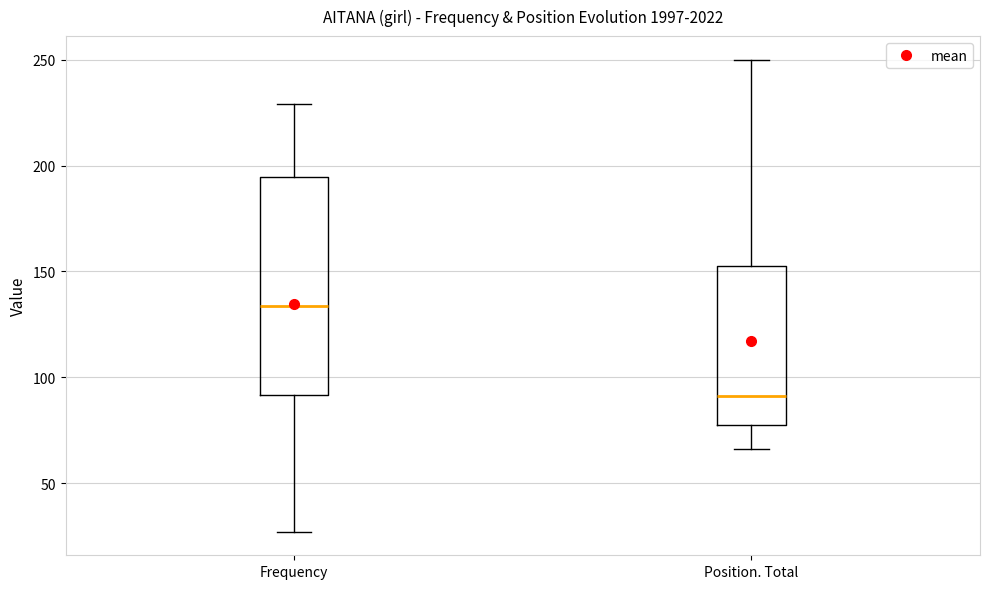

Where does the median line of the box for Frequency sit on the y-axis? The values are not printed on the chart, so give them approximately, as read against the axis.

135